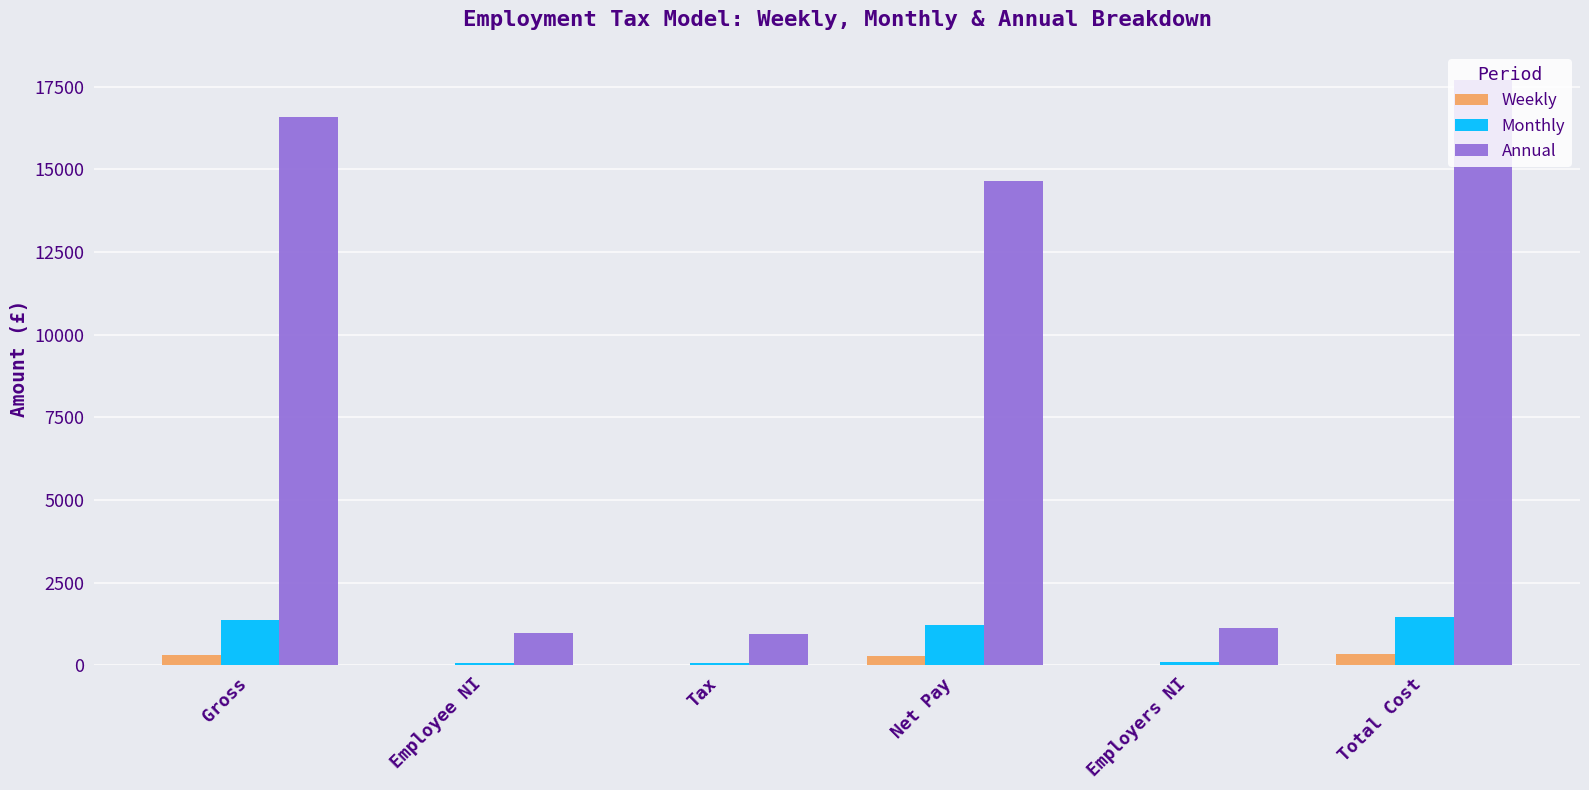

The value of Monthly at Gross is 2471.8. True or false?

False